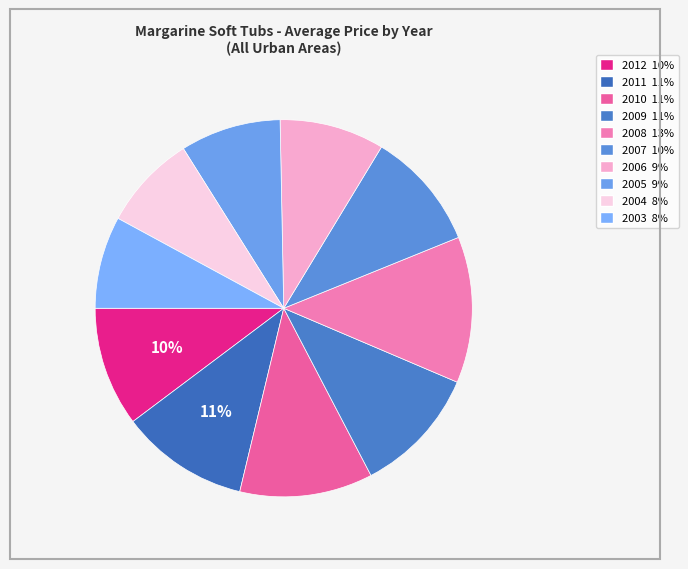

Do 2005 and 2007 together represent more than half of the pie?

No